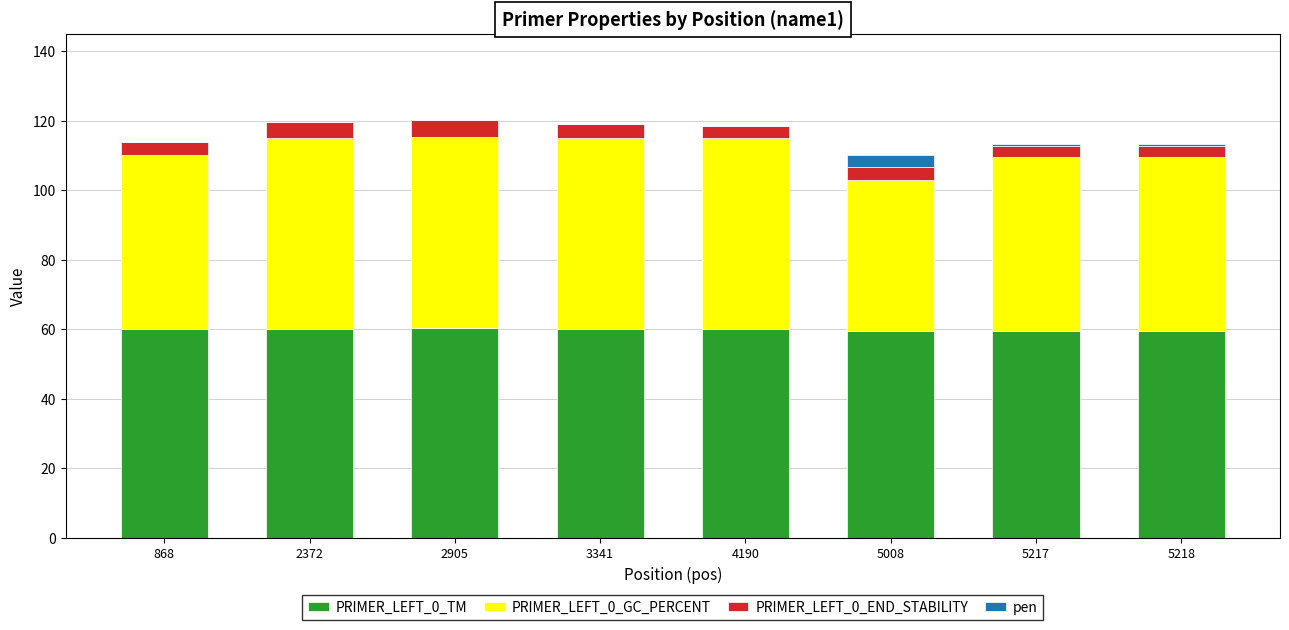

The PRIMER_LEFT_0_TM series shows 59.5 at 5218. True or false?

True